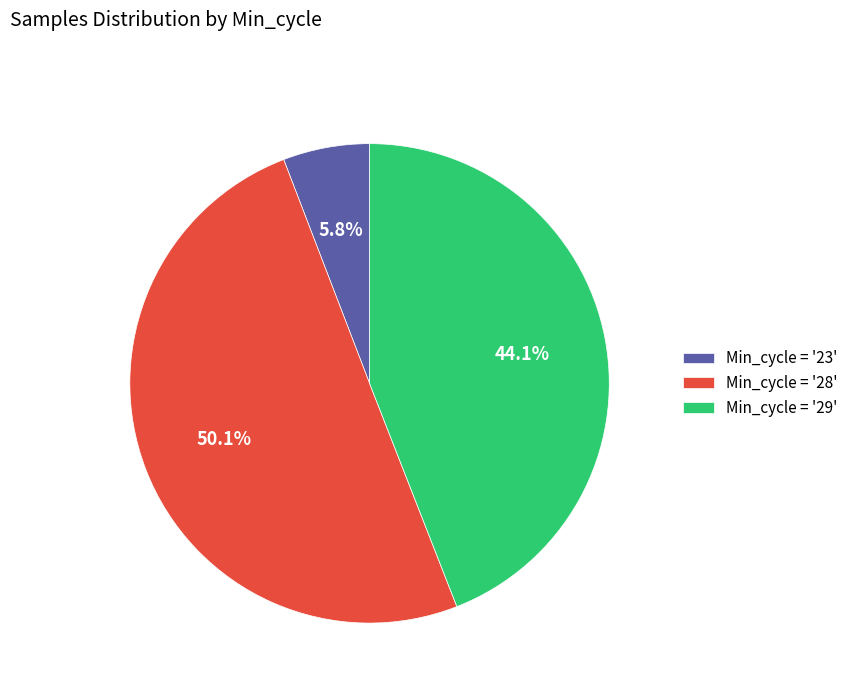

Which slice is the smallest?

Min_cycle = '23'